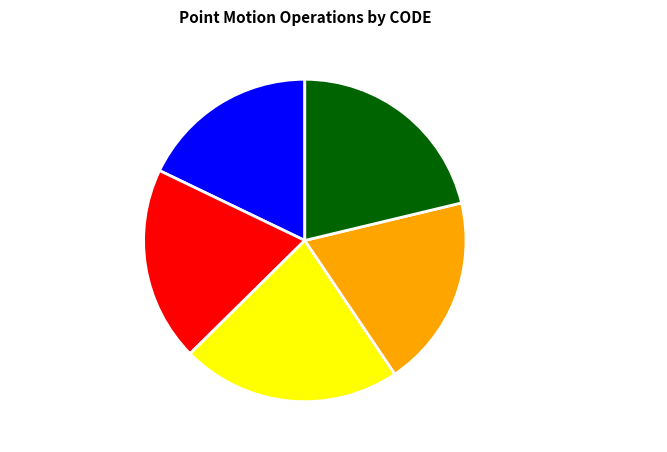

Which slice is the largest?

Canada velocity grid v8